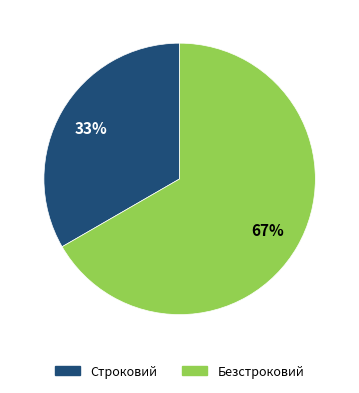

To the nearest percent, what portion does Строковий represent?

33%